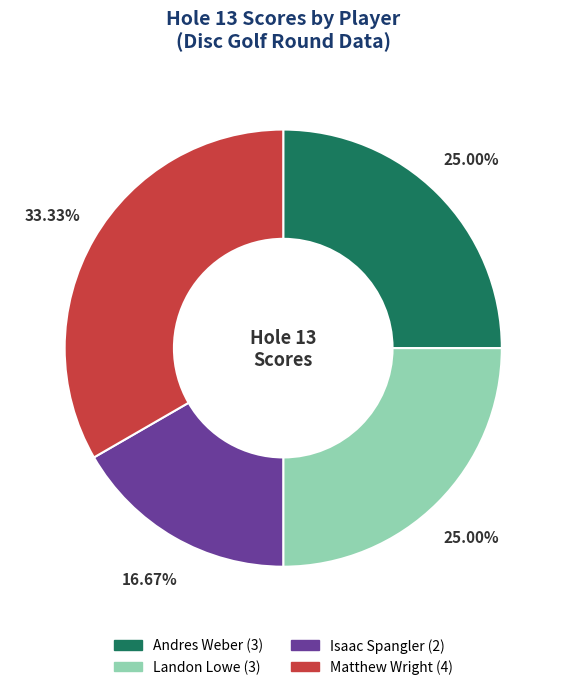

What is the smallest slice in the pie chart?

Isaac Spangler